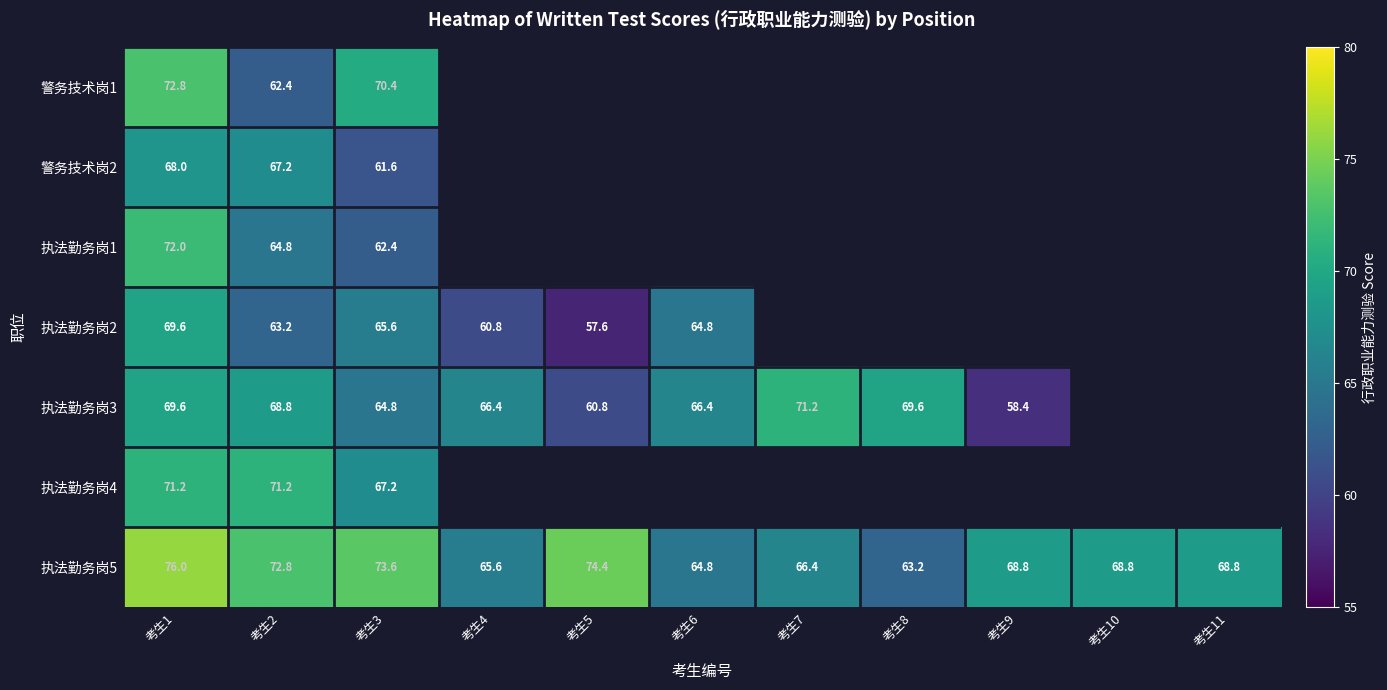

At how many categories does at least one series exceed 59?

11